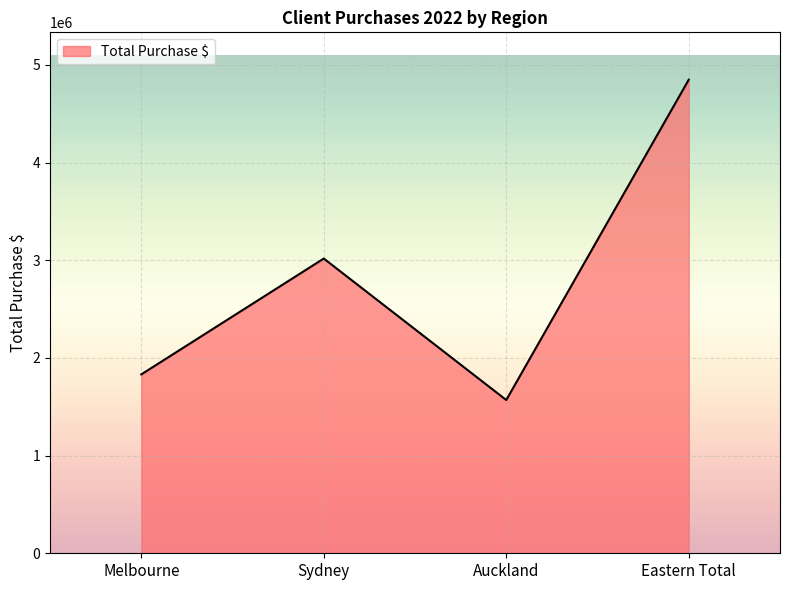

True or false: there are more than 1 points higher than both neighbors.

False